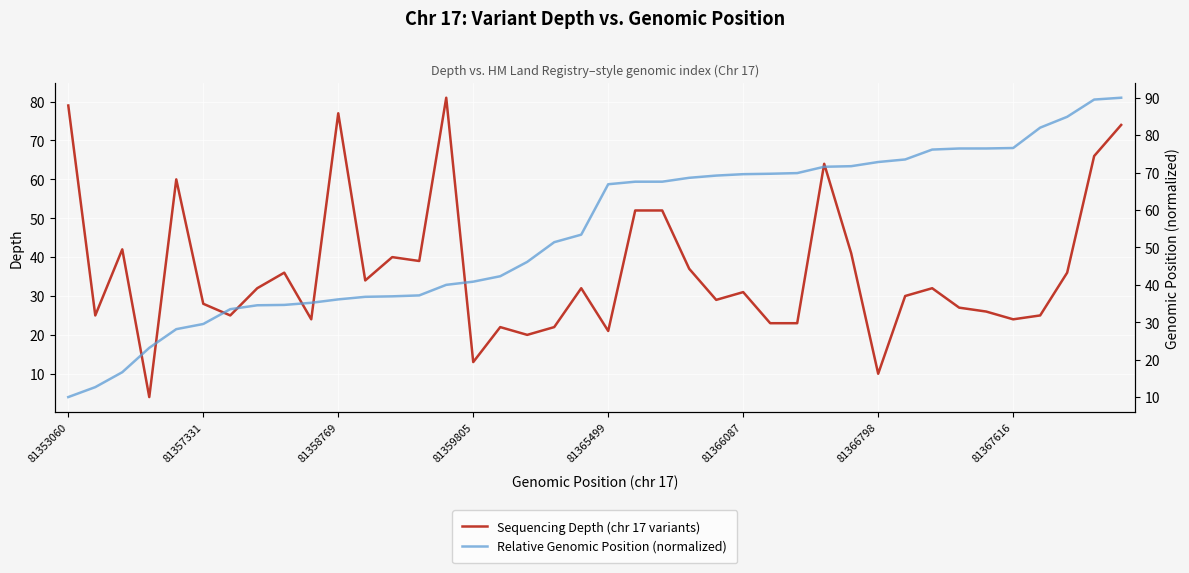

The Sequencing Depth (chr 17 variants) series shows 7 at 81367616. True or false?

False